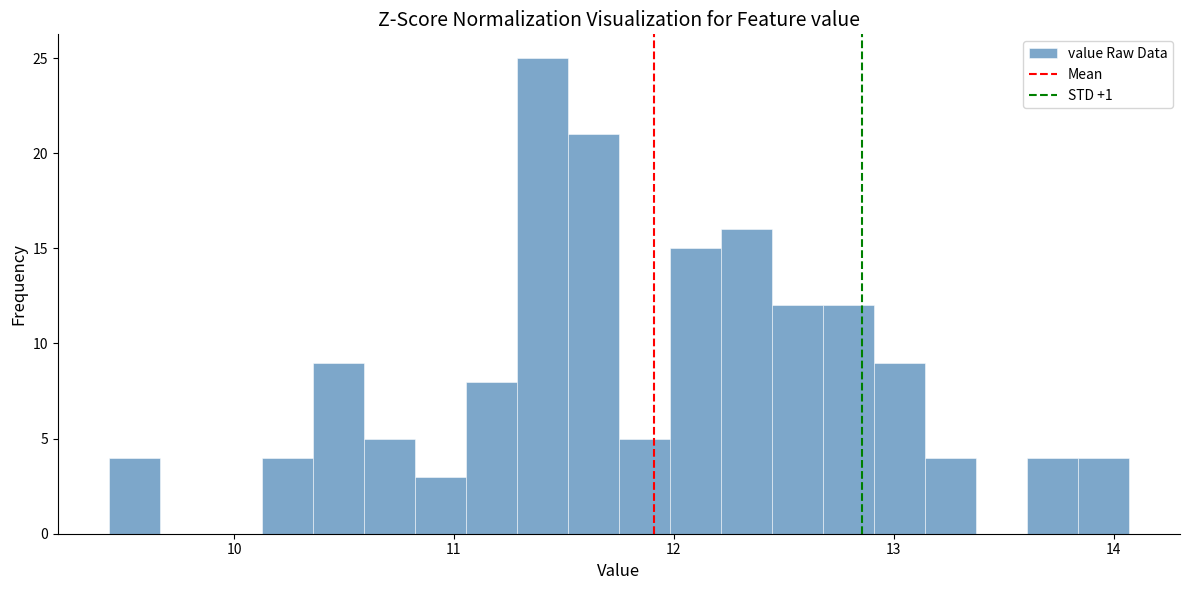

Read against the x-axis, roughly where is the centre of the tallest bar?

11.4